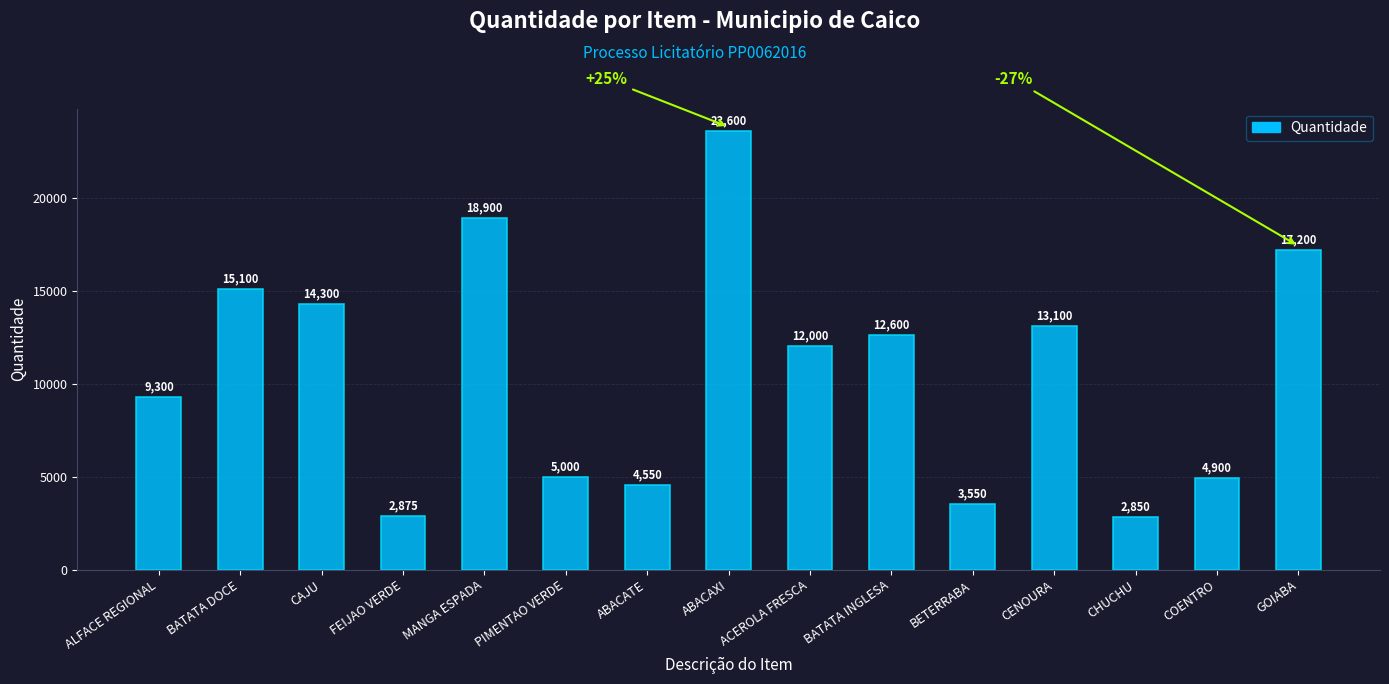

What is the minimum value shown in the chart?

2850